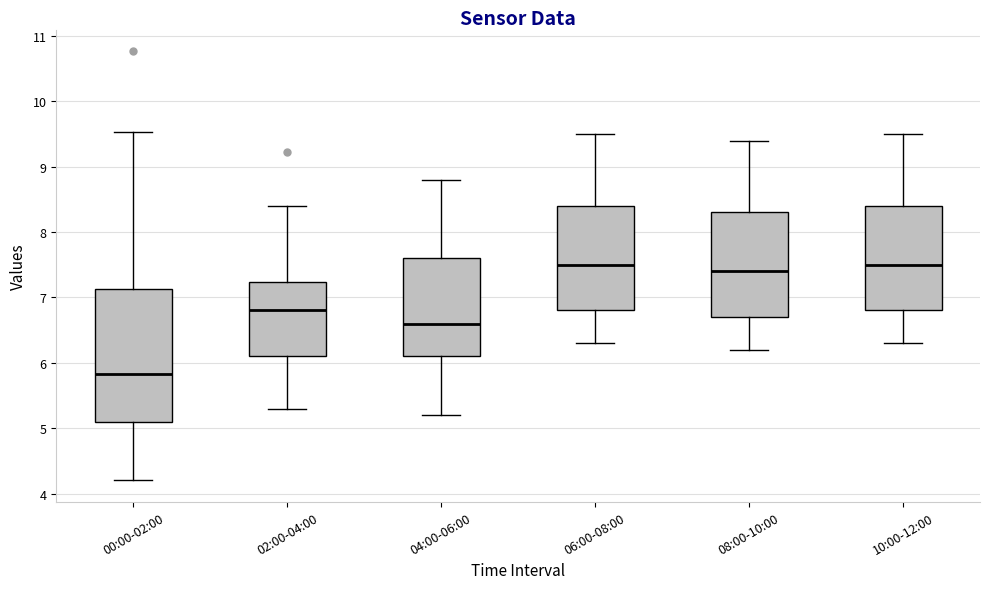

Comparing the boxes themselves (not the whiskers), which one is the tallest?

00:00-02:00